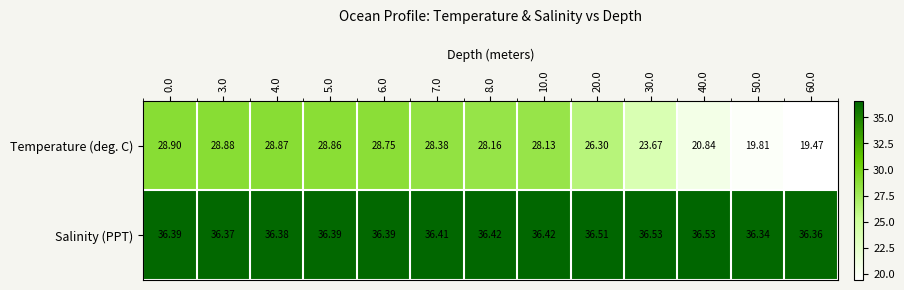

How many values in the Temperature (deg. C) series exceed 28?

8